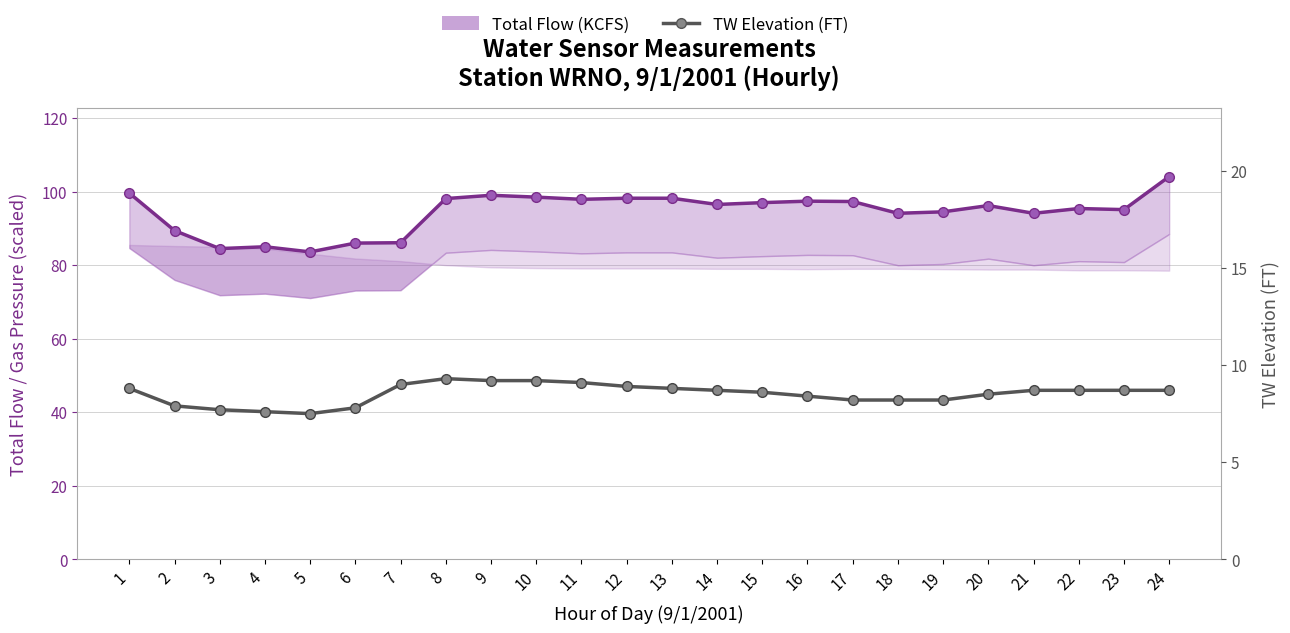

True or false: Total Flow (KCFS) and TW Elev (FT) cross at least once.

False